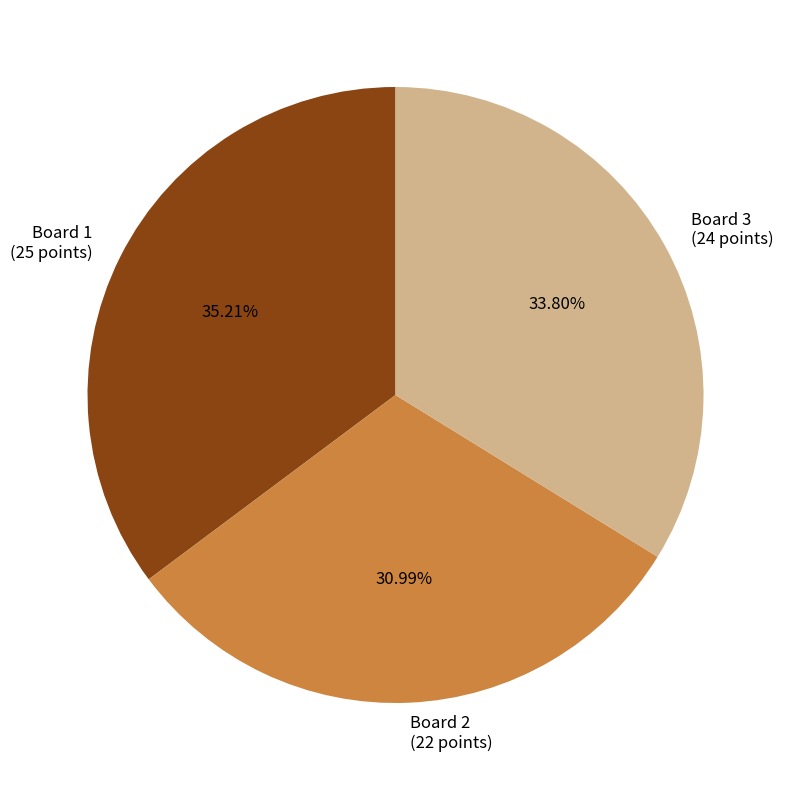

How many slices are in this pie chart?

3